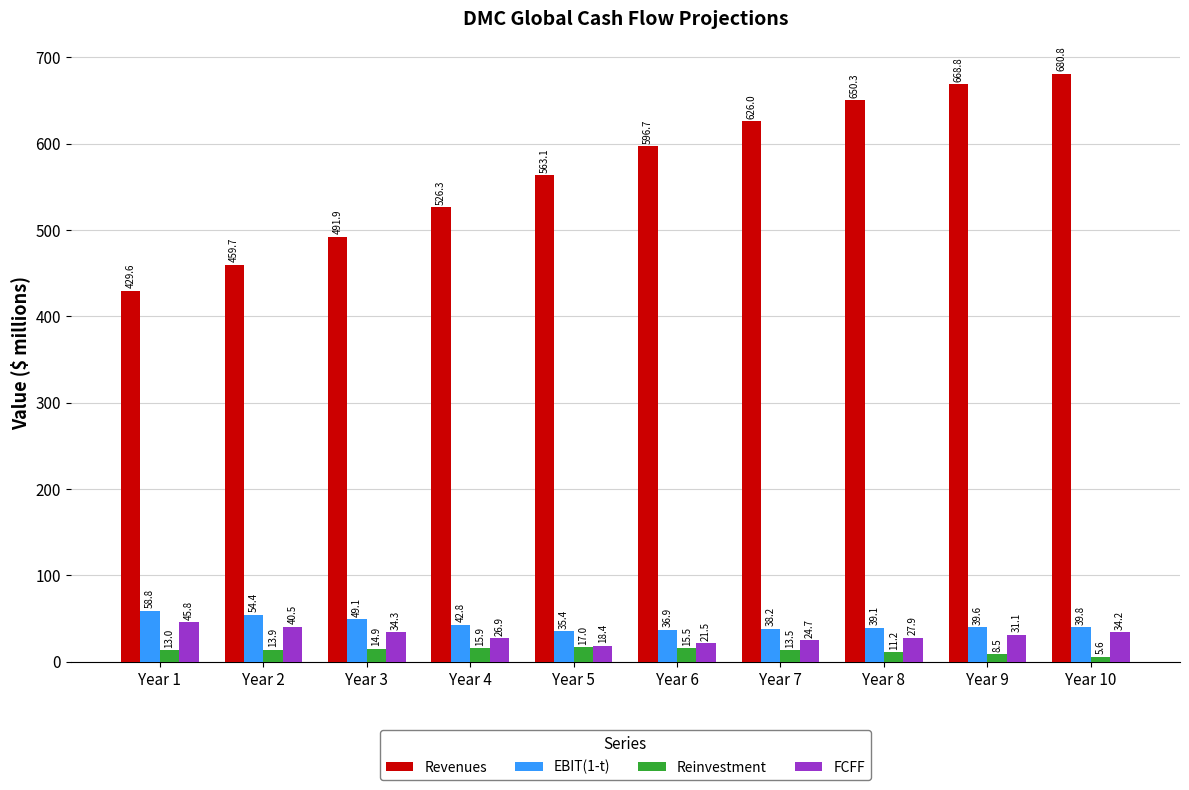

Is the value of Revenues at Year 6 greater than the value of Reinvestment at Year 3?

Yes